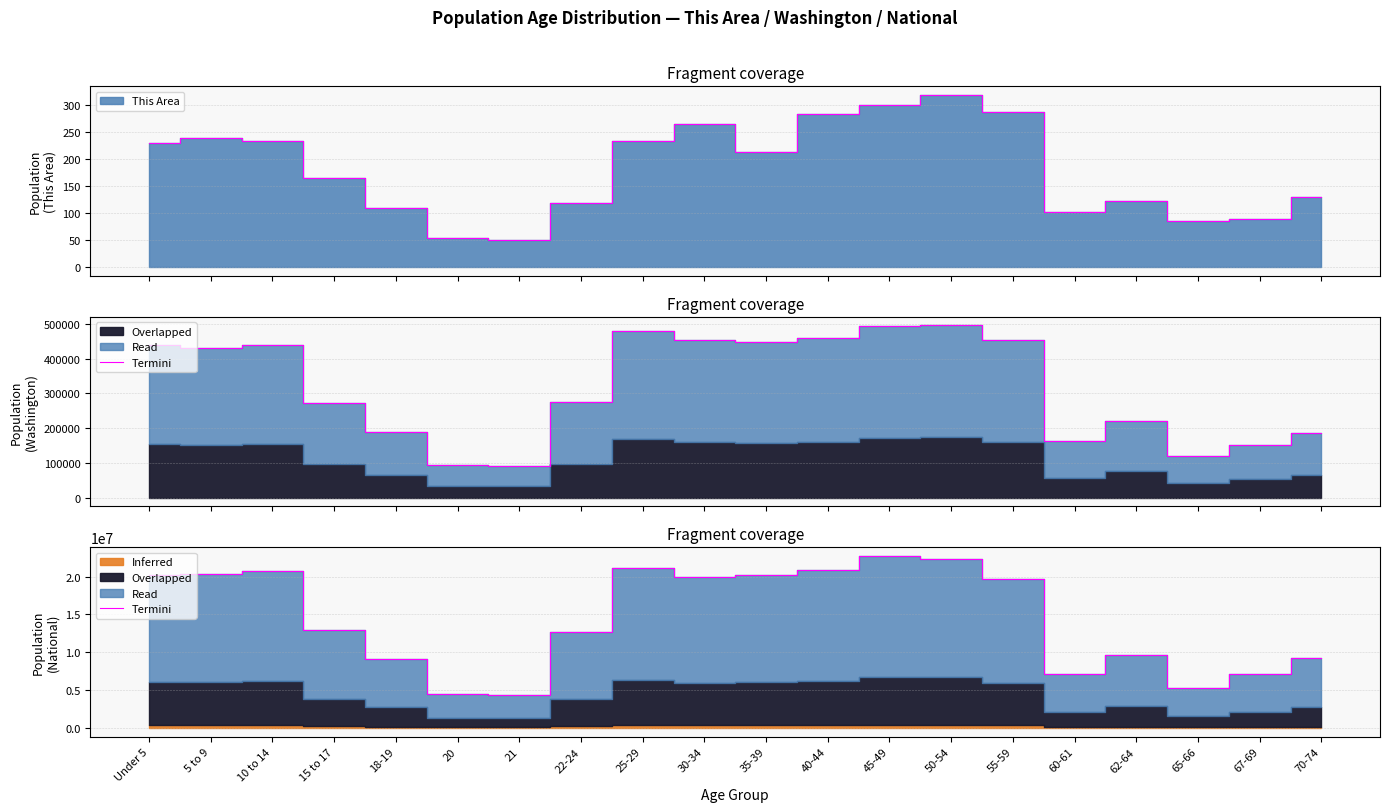

Approximately how many times larger is the value at 25-29 compared to 20?

4.7